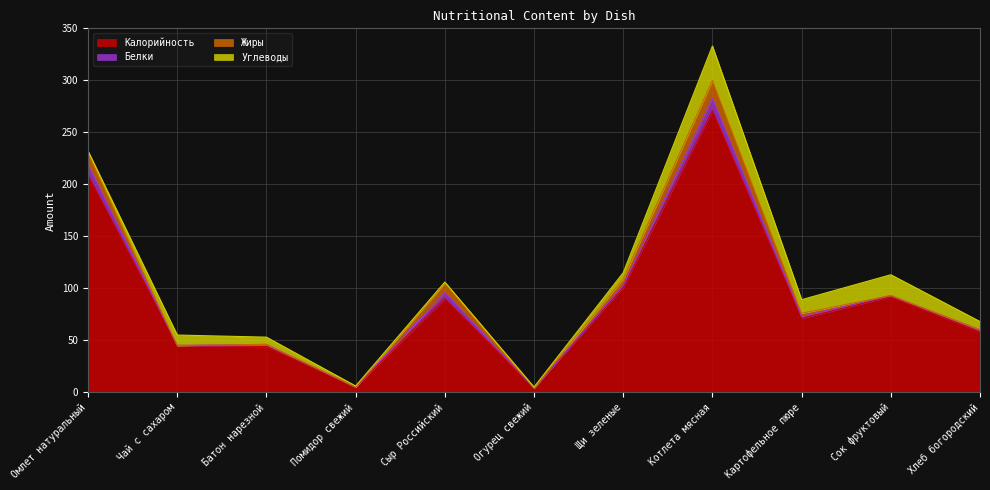

The value of Углеводы at Хлеб богородский is 8. True or false?

True